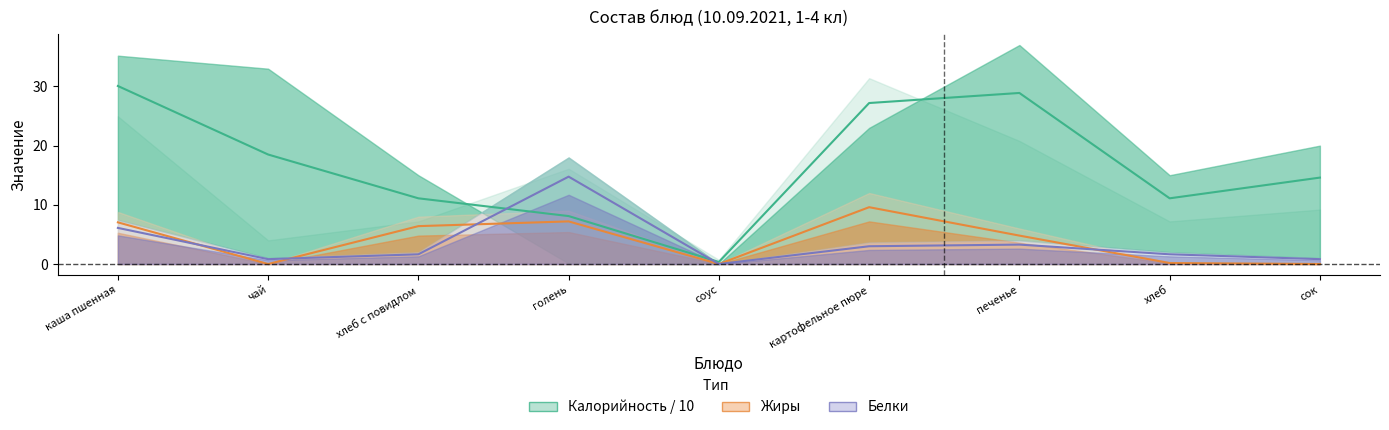

At how many categories does at least one series exceed 12?

1